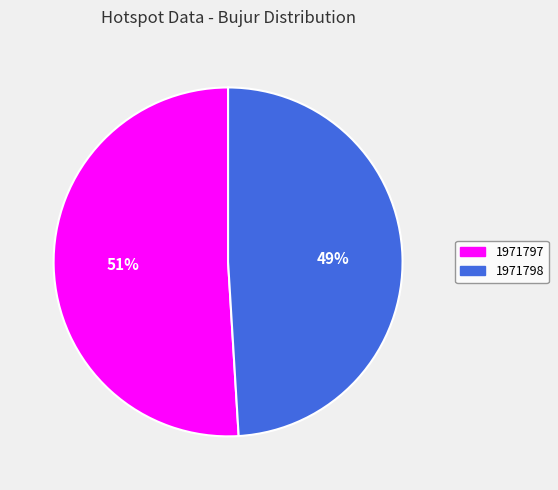

How many slices are in this pie chart?

2